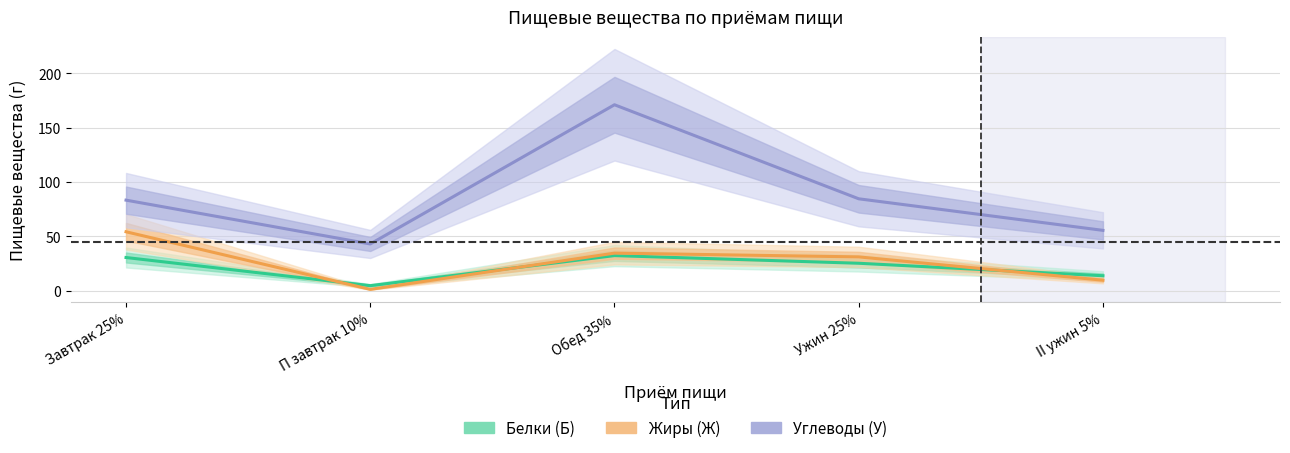

What are all the series names shown in the legend?

Белки (Б), Жиры (Ж), Углеводы (У)